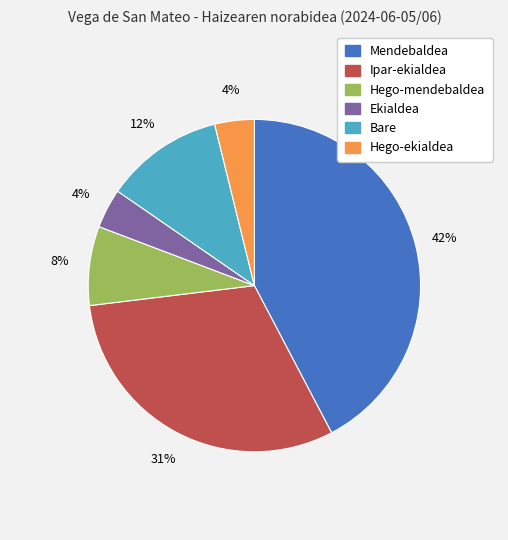

Is there any slice that represents more than half of the pie?

No